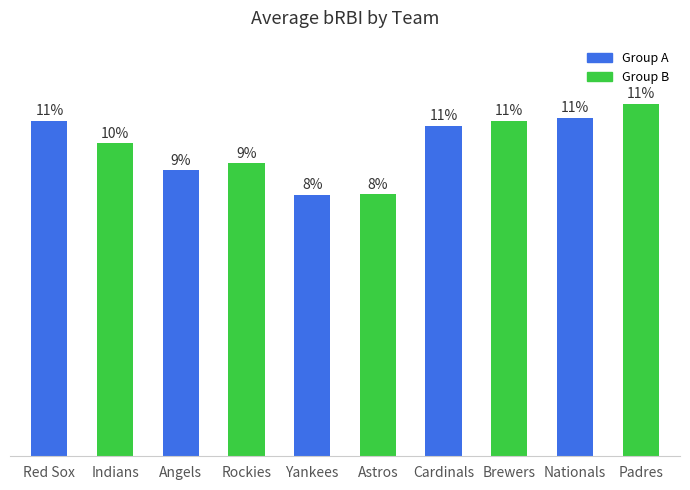

Does the chart contain any negative values?

No